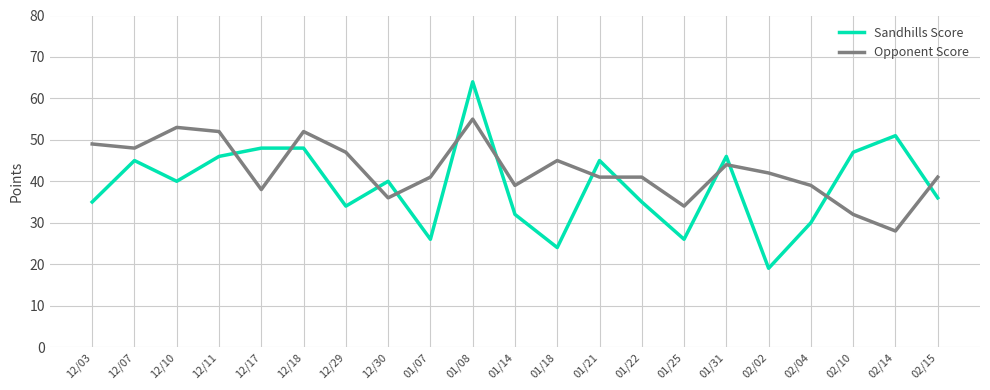

Reading right to left, list all the values displayed in this chart.

Sandhills Score: 36	51	47	30	19	46	26	35	45	24	32	64	26	40	34	48	48	46	40	45	35
Opponent Score: 41	28	32	39	42	44	34	41	41	45	39	55	41	36	47	52	38	52	53	48	49